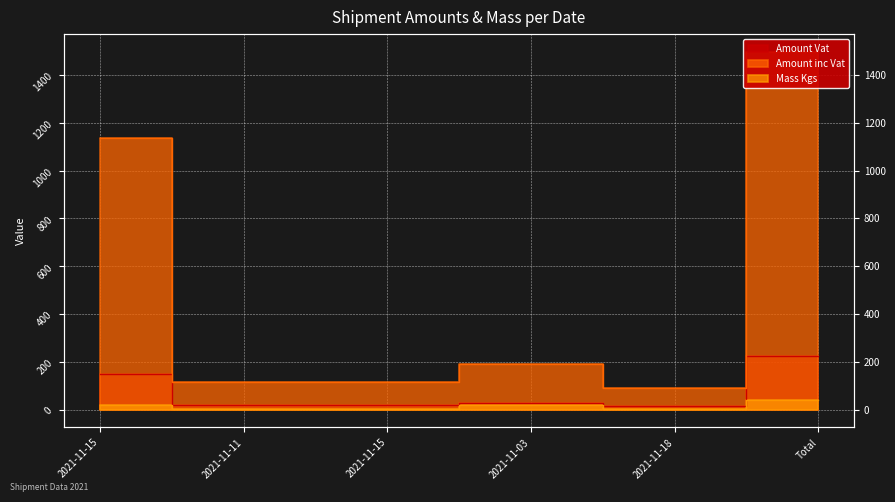

Which has a higher value, 2021-11-15 or 2021-11-15?

2021-11-15